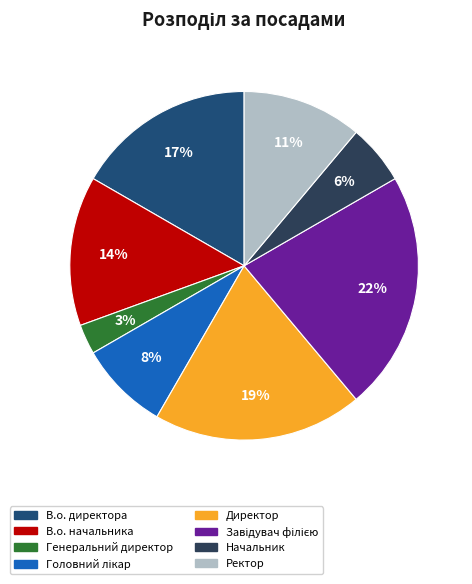

Which slice is the largest?

Завідувач філією